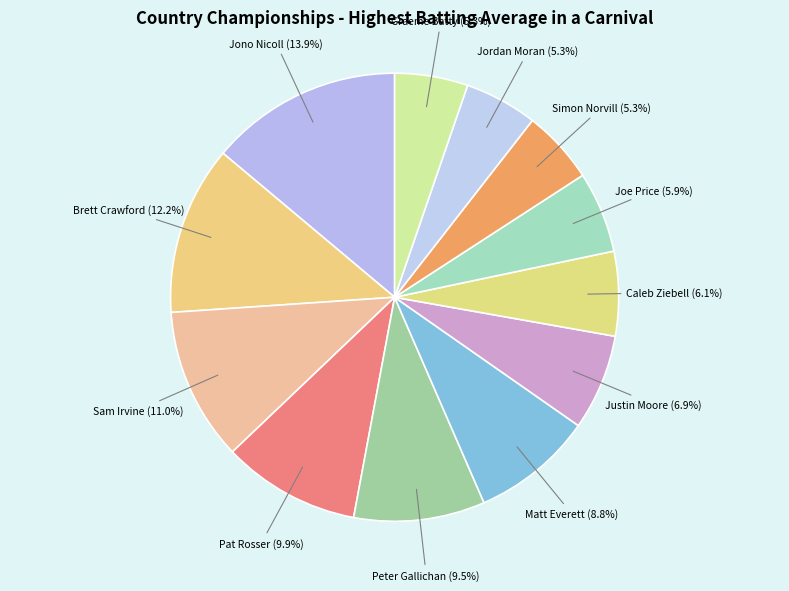

To the nearest percent, what is the average slice percentage?

8%